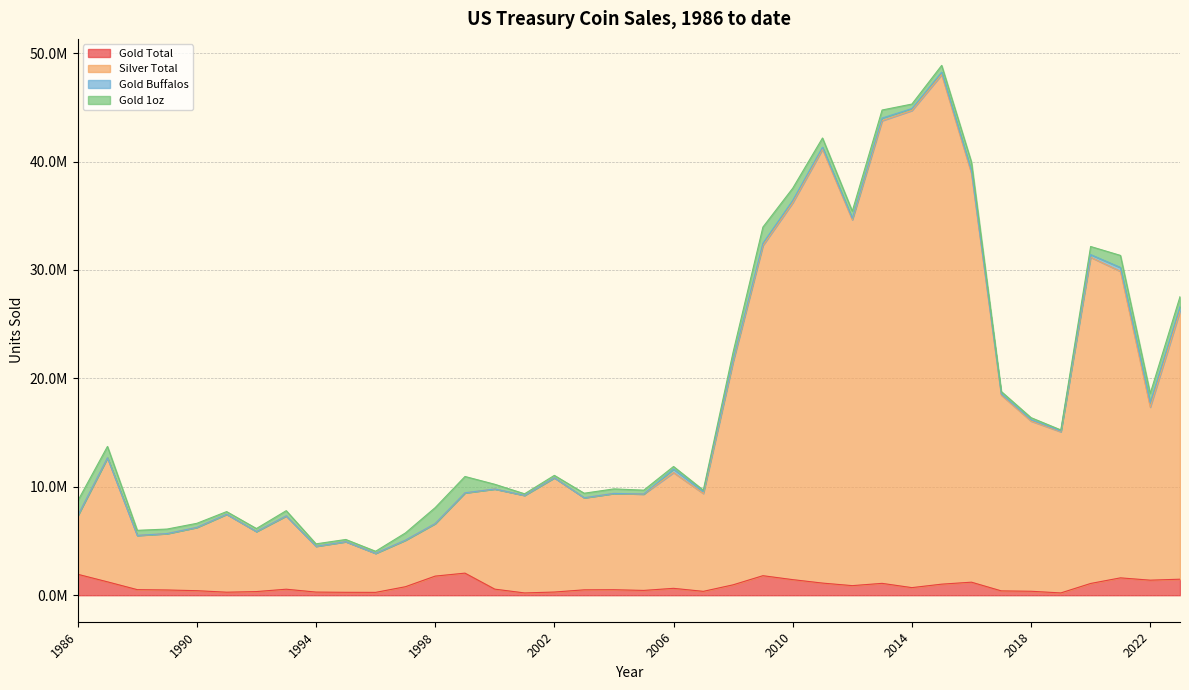

Does the chart have visible grid lines?

Yes